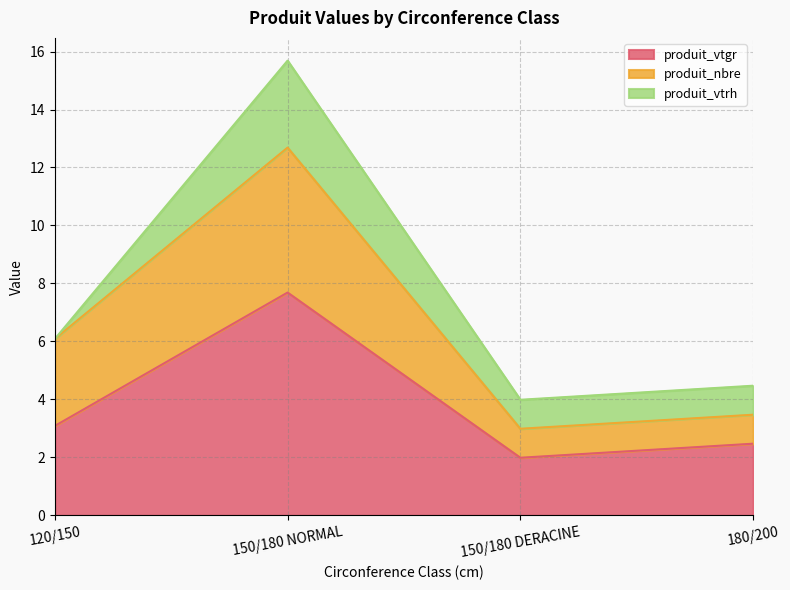

True or false: produit_vtrh and produit_nbre intersect in this chart.

False